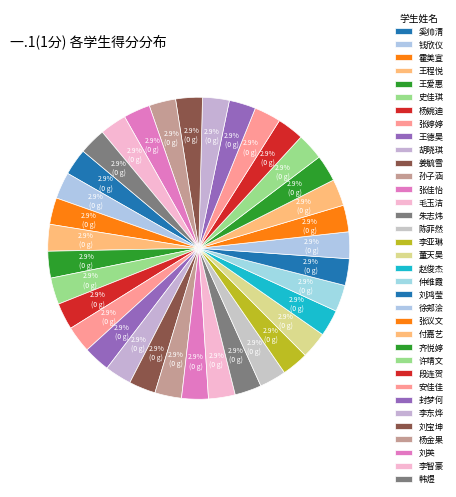

Count the number of slices in the pie.

35